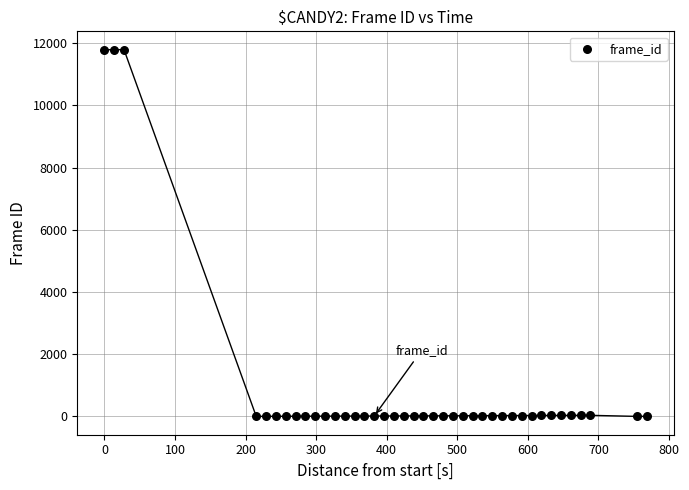

What is the range of Y values (max minus min)?

11793